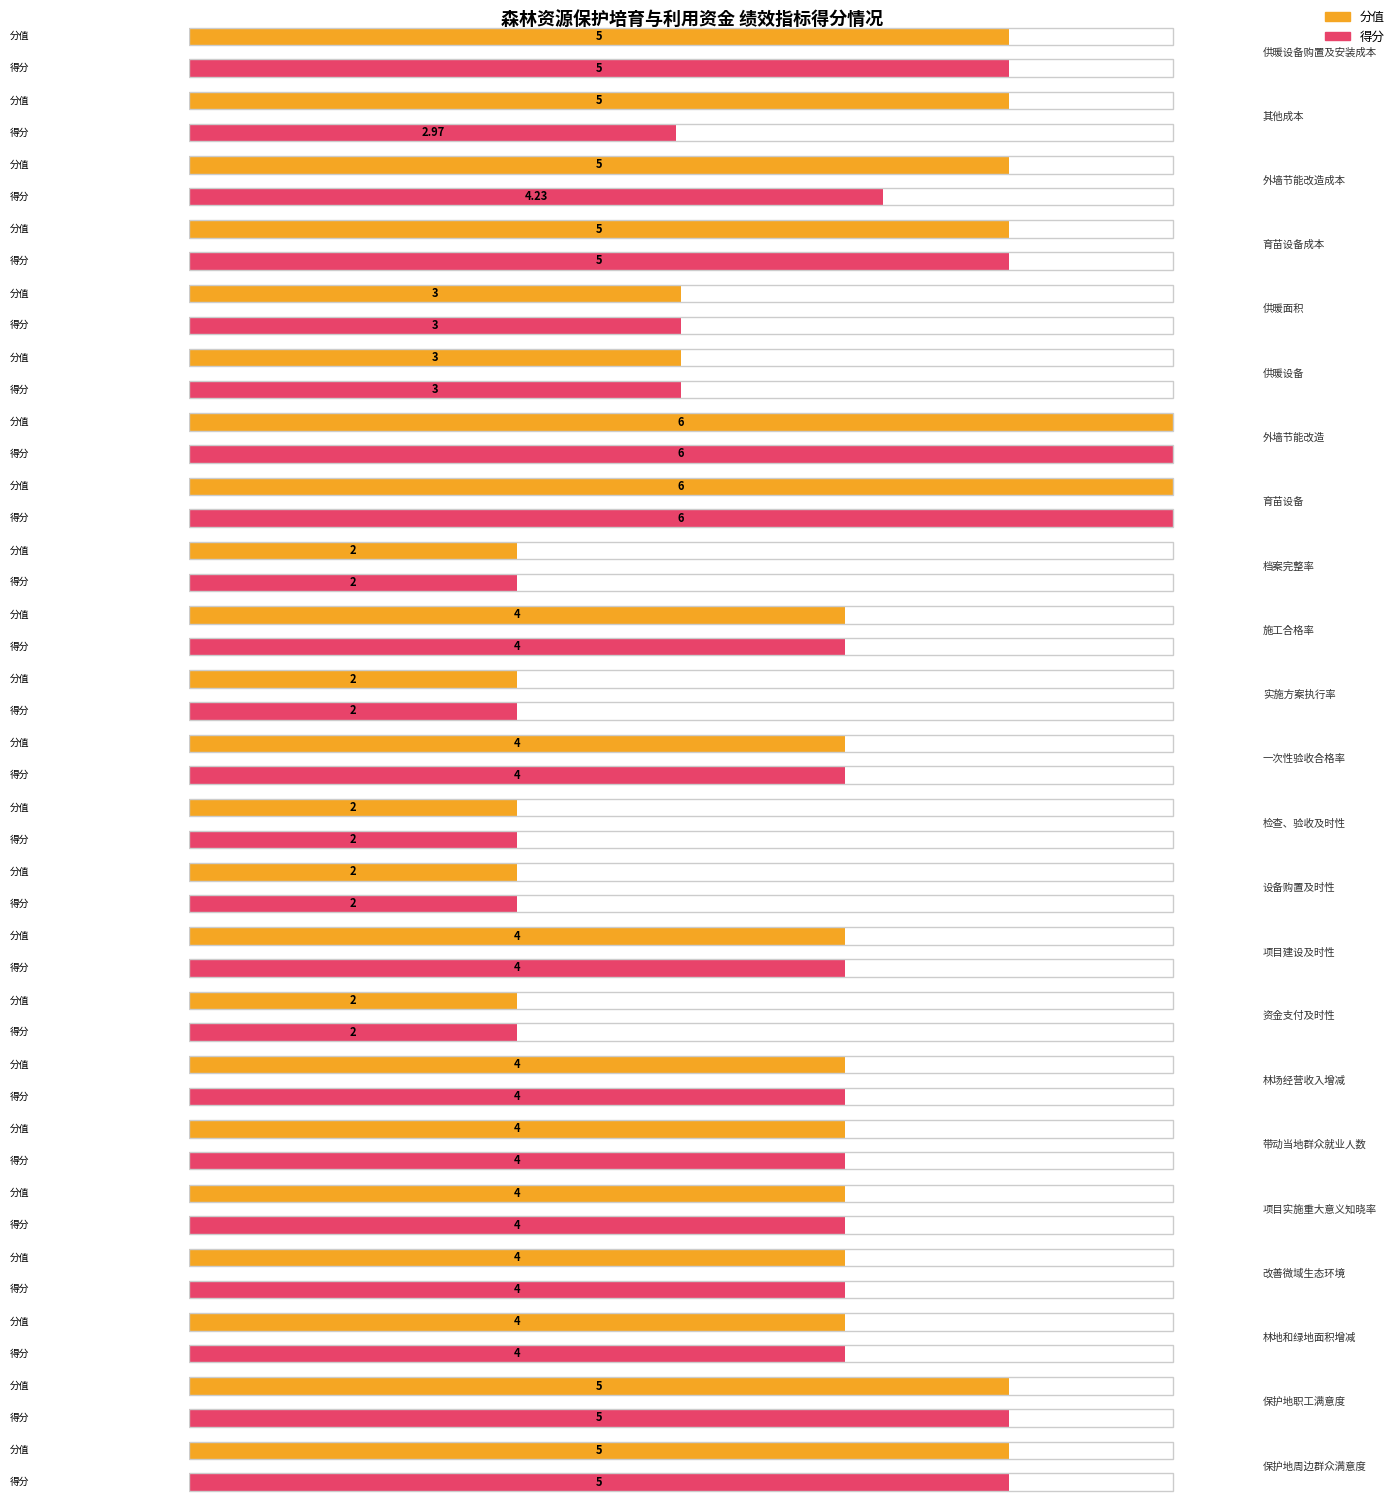

The 分值 series shows 2.3 at 育苗设备. True or false?

False